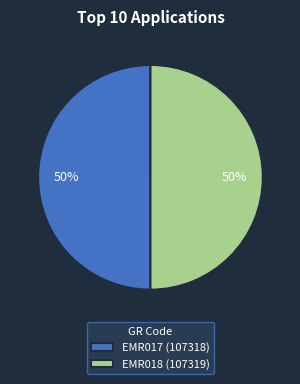

How many segments does this pie chart have?

2